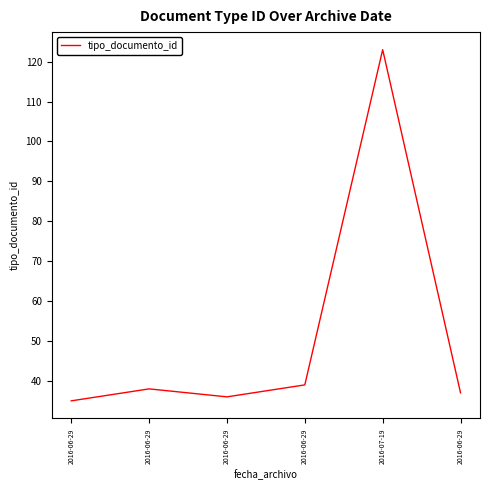

How many lines are shown in the chart?

1